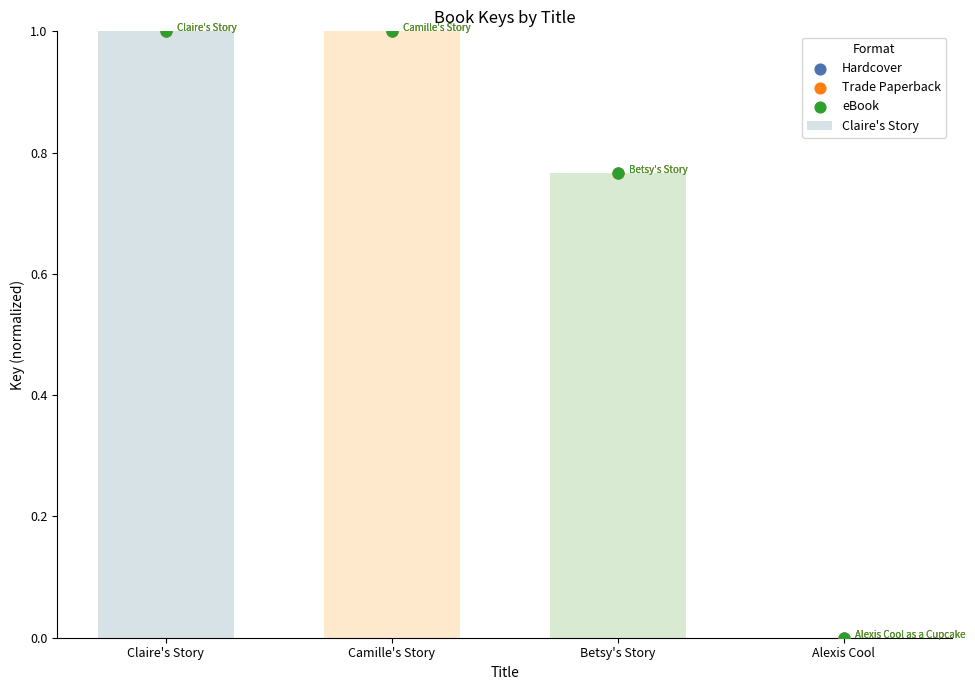

Is the value of Trade Paperback at Alexis Cool greater than the value of Hardcover at Camille's Story?

No